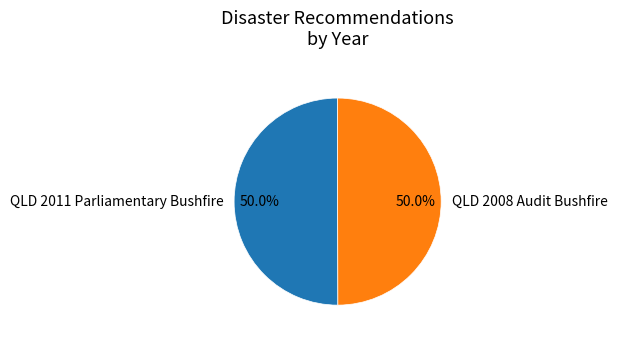

To the nearest percent, what portion does QLD 2008 Audit Bushfire represent?

50%